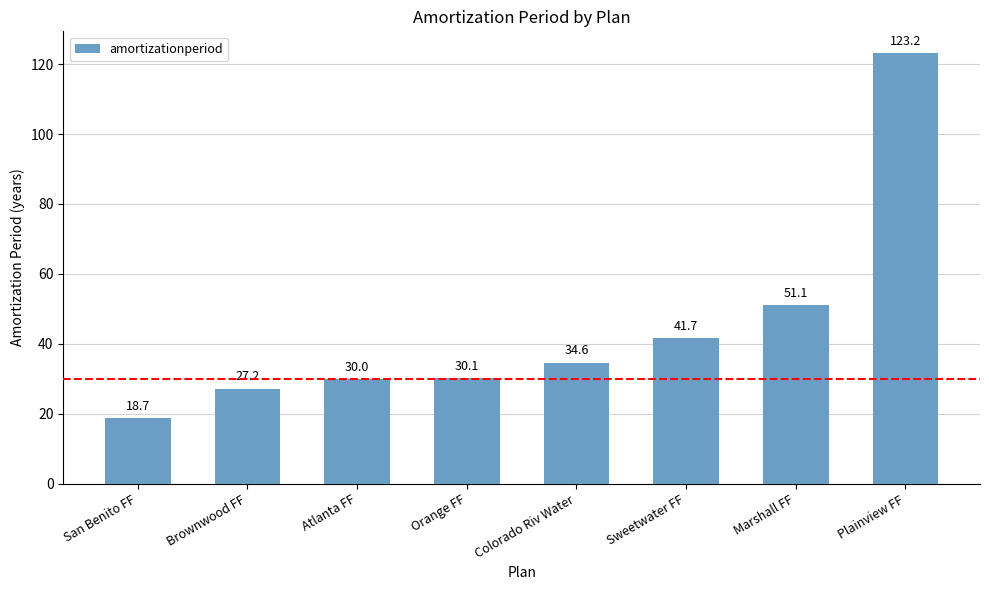

How many bars are there in total?

8